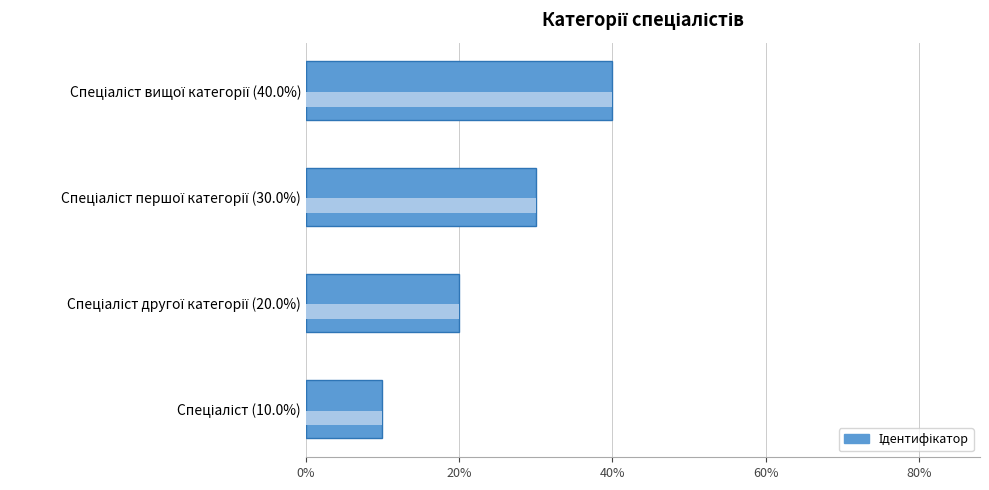

What is the difference between the maximum and minimum values?

30